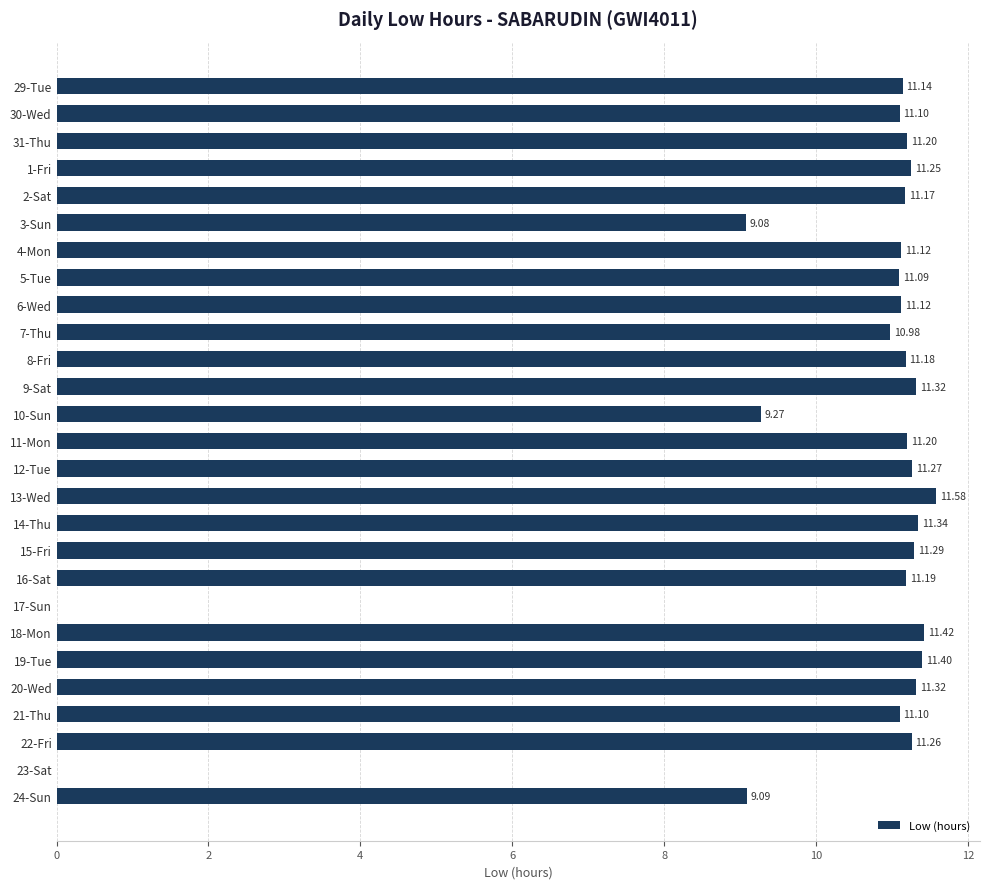

How many values are above zero?

25